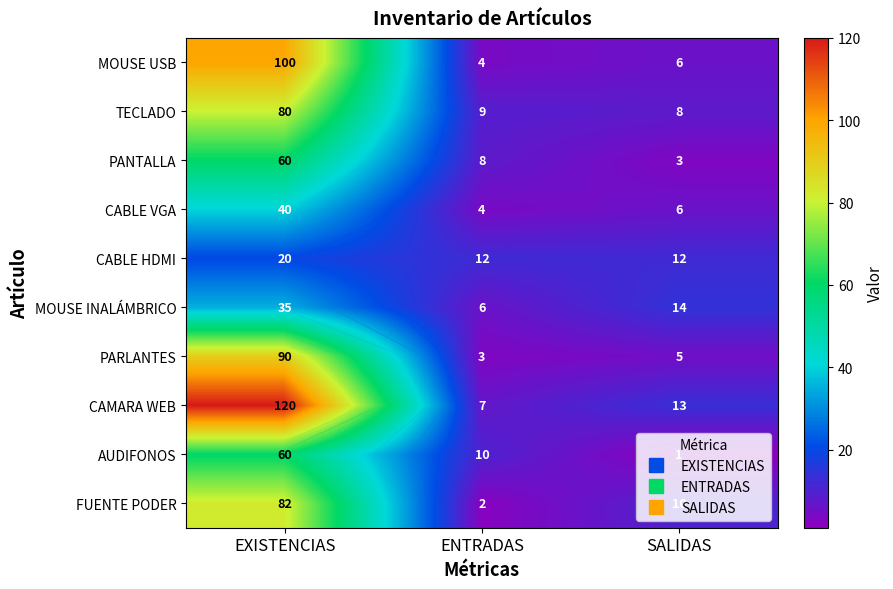

What is the minimum value for AUDIFONOS?

1